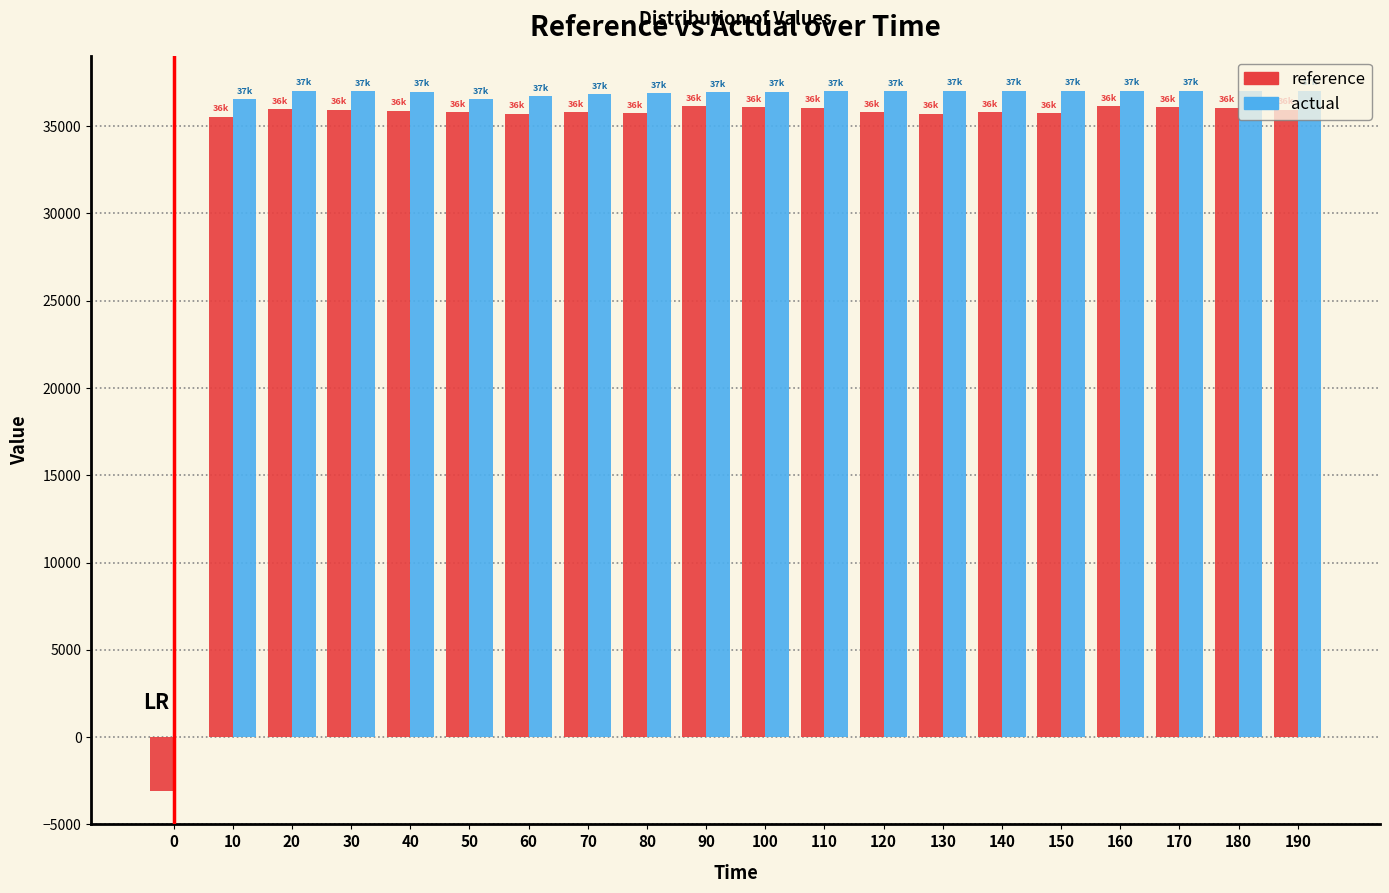

What is the sum of all reference values?

678872.1